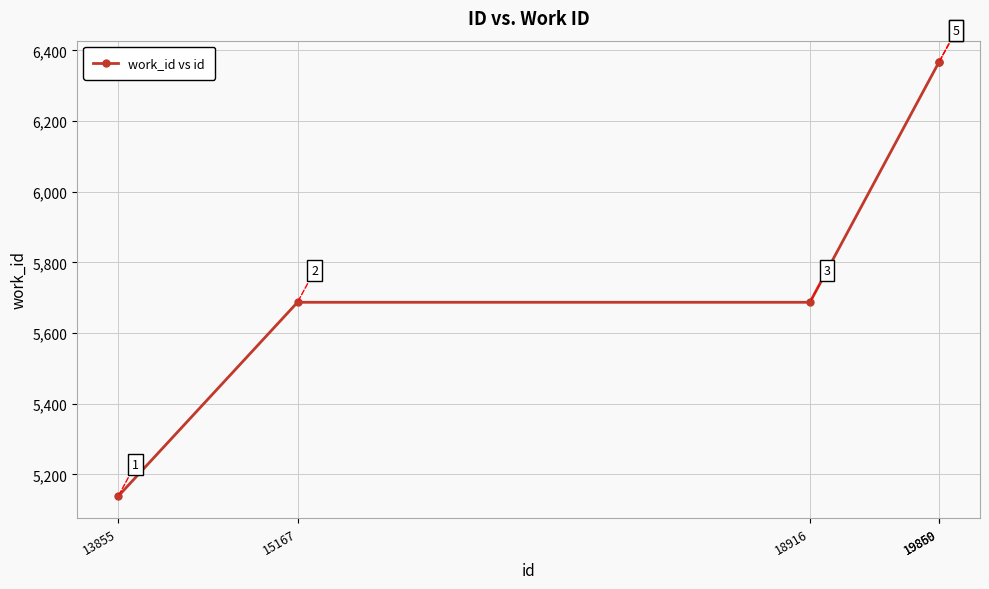

Between 13855 and 15167, which is larger?

15167